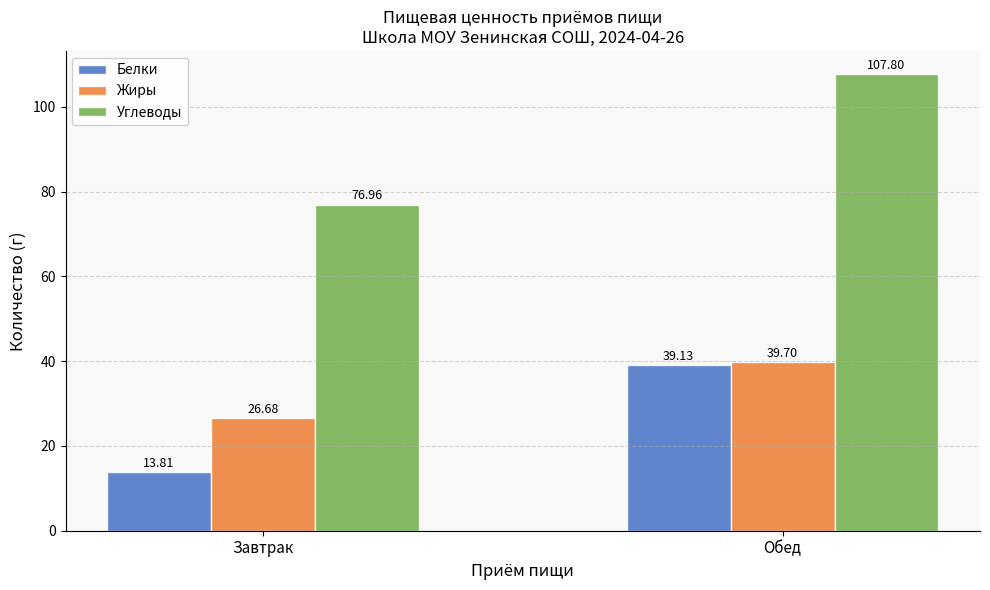

What is the difference between the Жиры values at Обед and Завтрак?

13.0